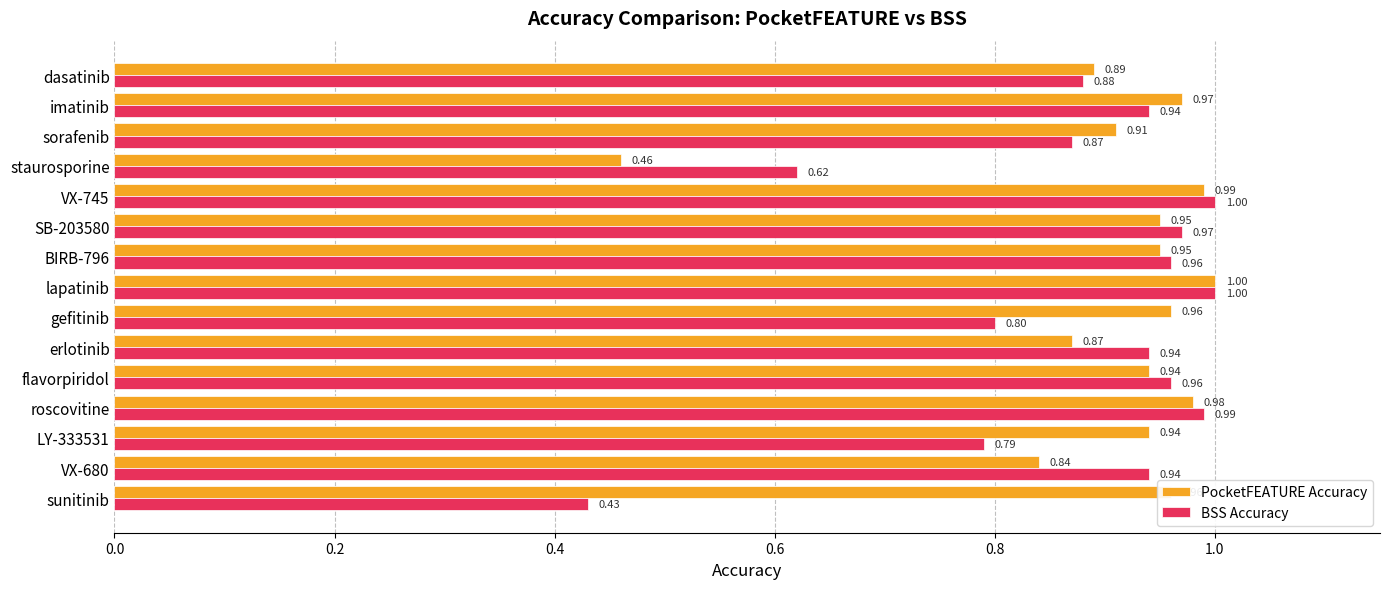

What is the sum of all PocketFEATURE Accuracy values?

13.6